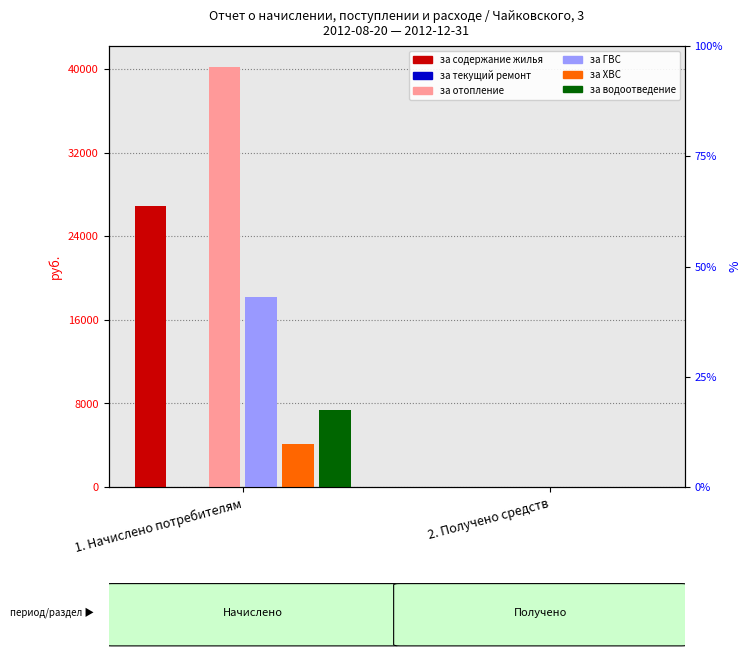

Reading left to right, list all the values displayed in this chart.

за содержание жилья: 26896.5	0.0
за текущий ремонт: 0.0	0.0
за отопление: 40196.8	0.0
за ГВС: 18164.6	0.0
за ХВС: 4097.8	0.0
за водоотведение: 7382.5	0.0